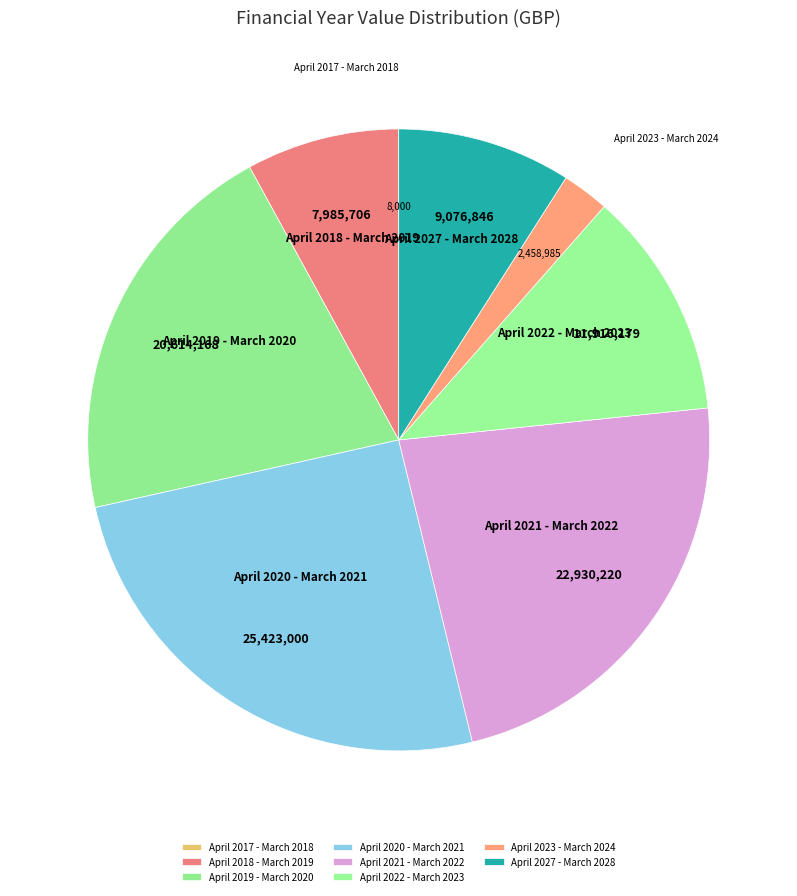

What is the largest slice in the pie chart?

April 2020 - March 2021